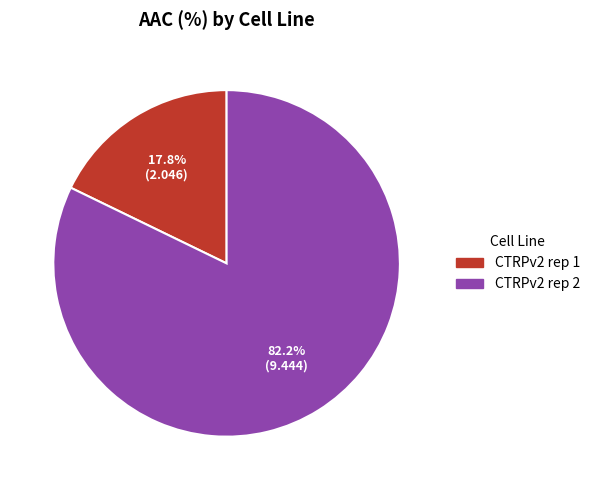

What is the largest slice in the pie chart?

CTRPv2 rep 2